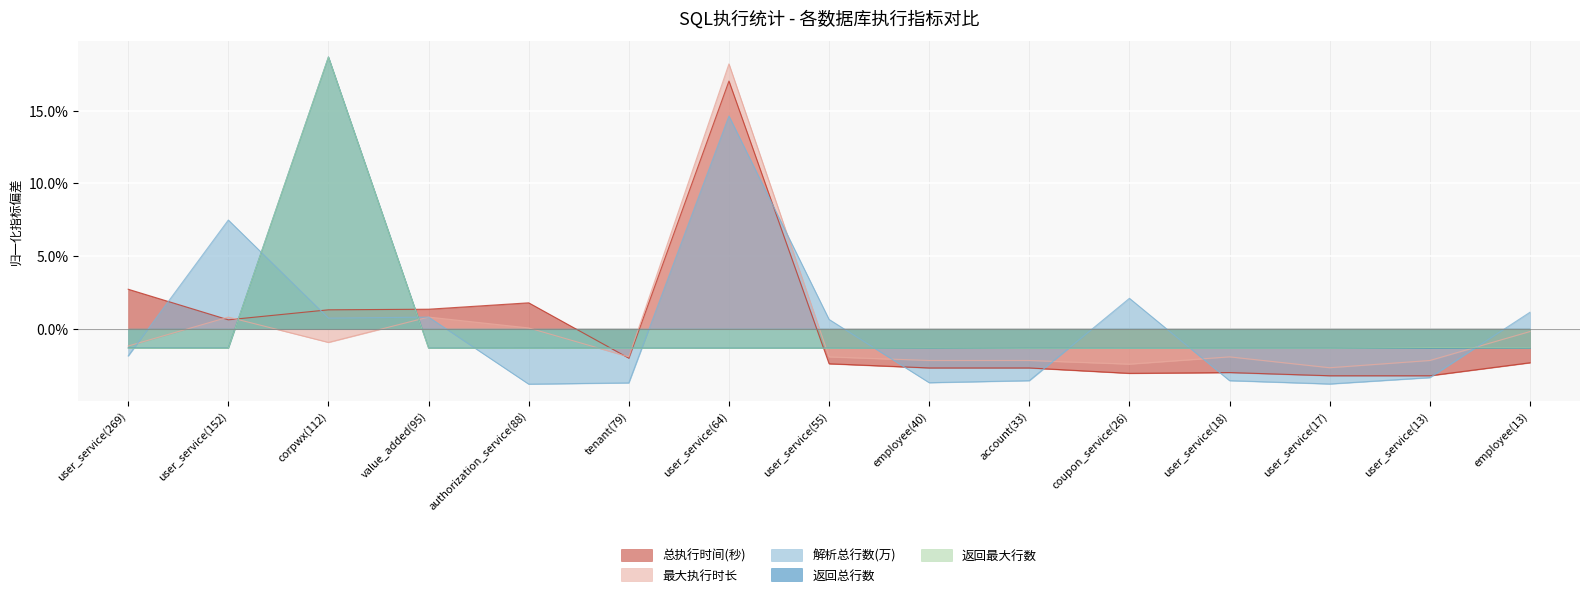

How many positive values does the 返回最大行数 series have?

1